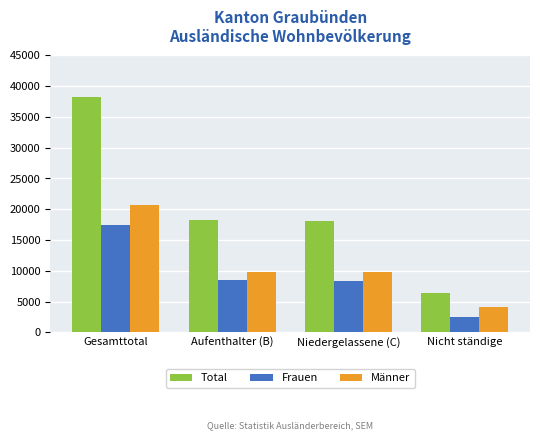

What is the value of the Total bar at the 4th from the left?

6465